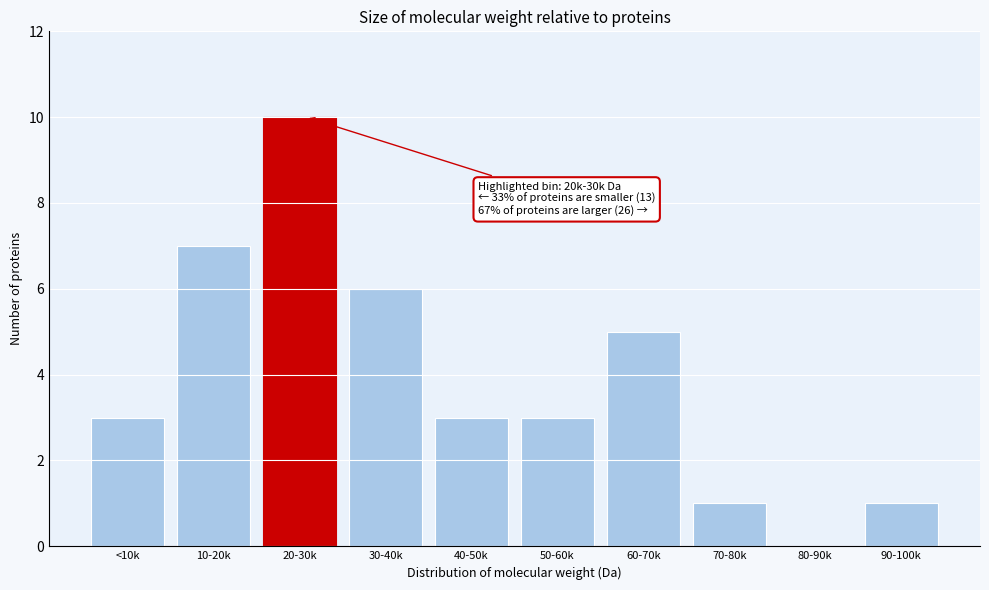

Reading left to right, extract all data points from this chart.

<10k=3	10-20k=7	20-30k=10	30-40k=6	40-50k=3	50-60k=3	60-70k=5	70-80k=1	80-90k=0	90-100k=1